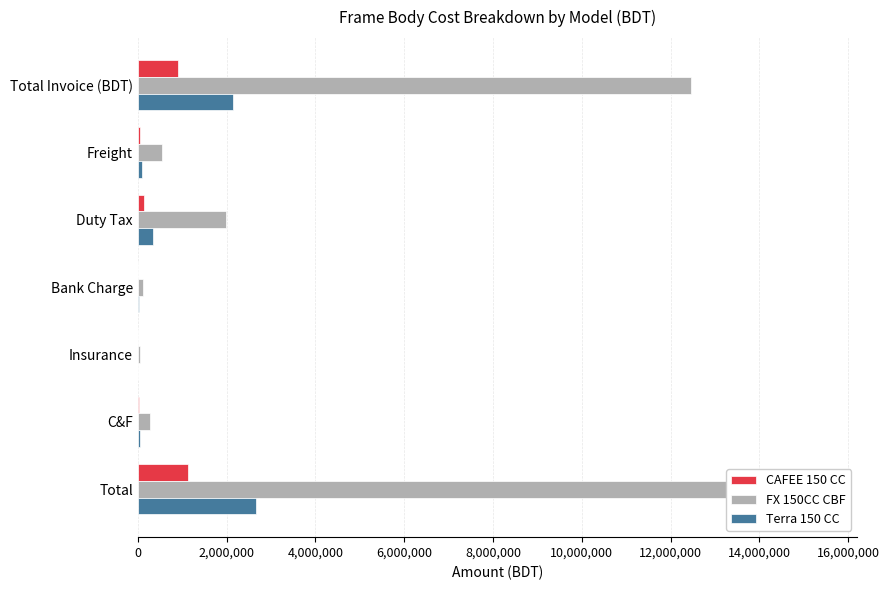

How many data points does each series have?

7